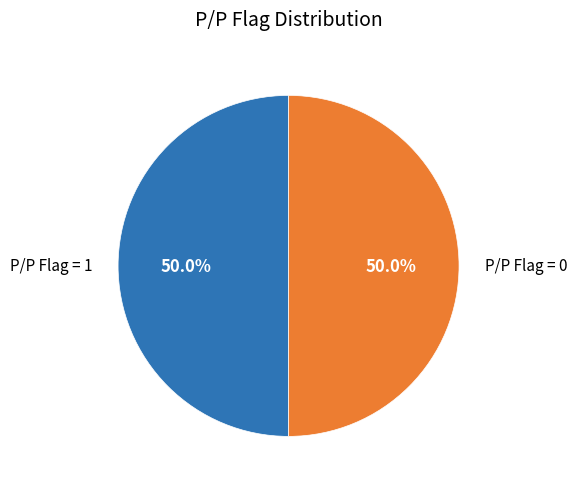

What is the ratio of the value at P/P Flag = 0 to the value at P/P Flag = 1?

1.0